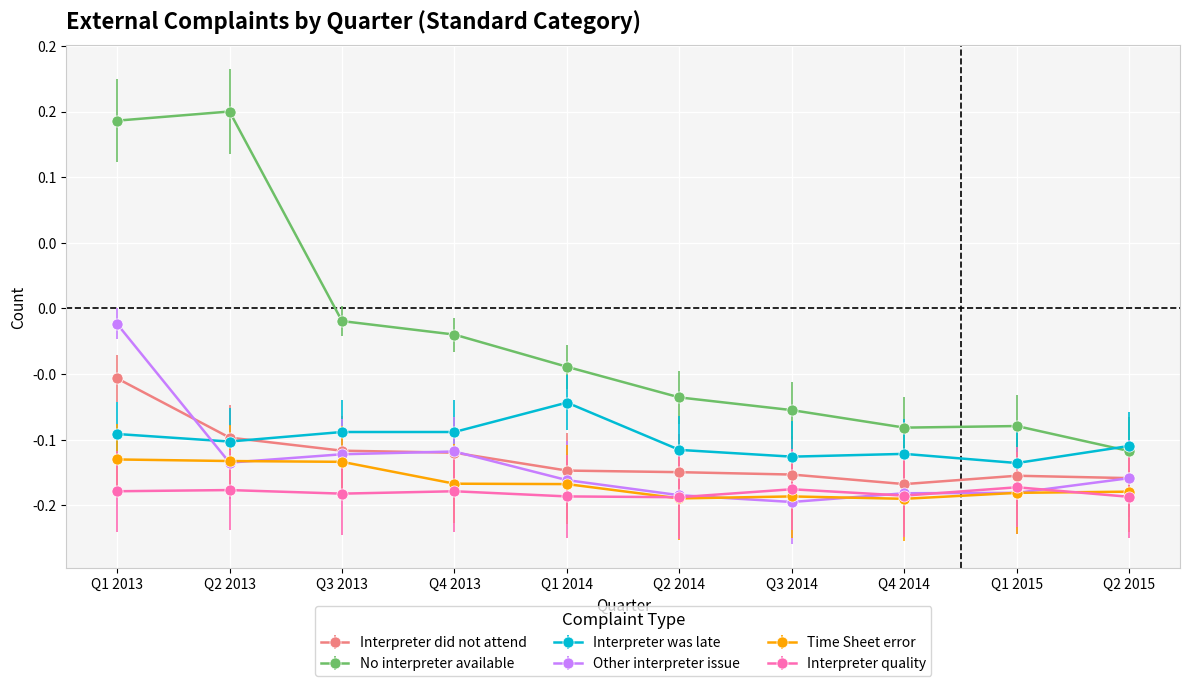

The value of No interpreter available at Q4 2013 is -0.0. True or false?

False